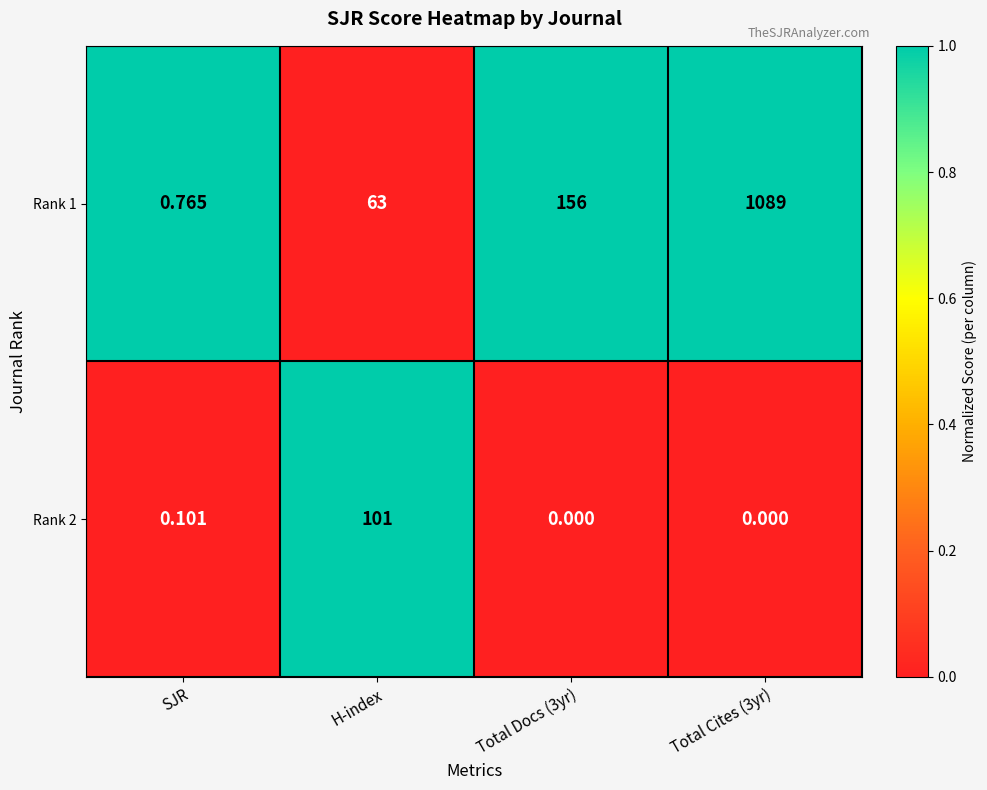

Rank the series by their maximum value, from lowest to highest.

Rank 2, Rank 1